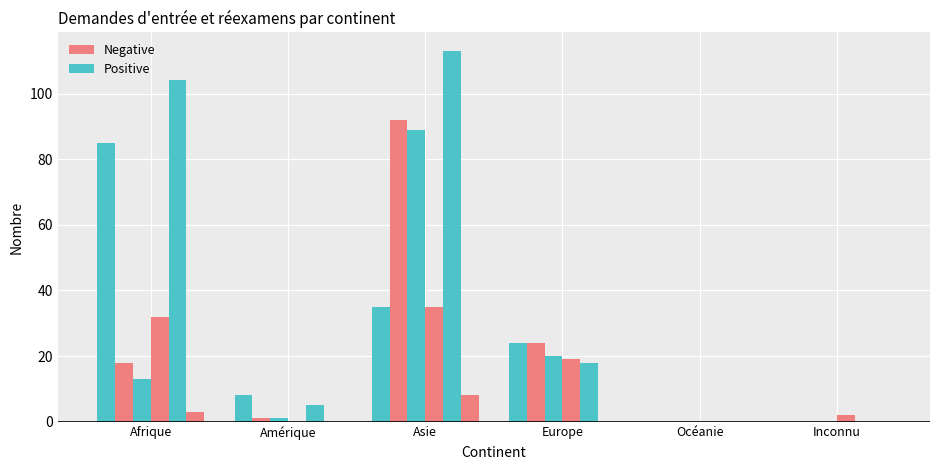

What is the difference between the highest and lowest values at Europe?

24